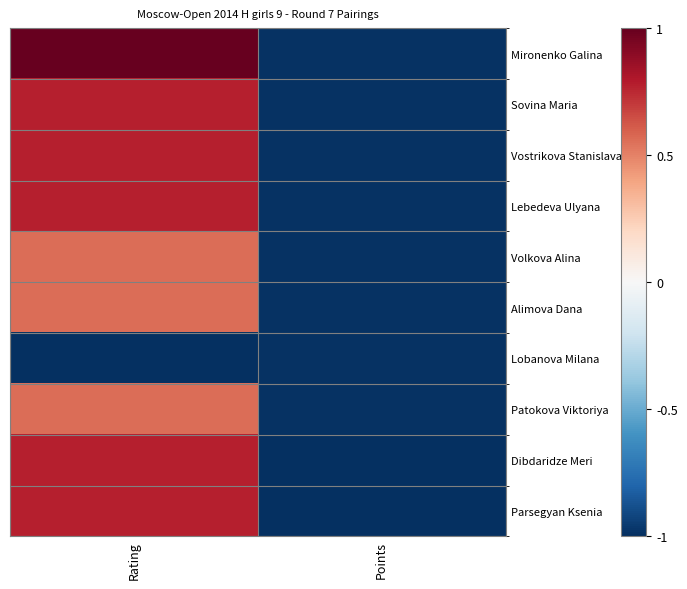

Reading left to right, extract all data points from this chart.

Mironenko Galina: Rating=1.0	Points=-1.0
Sovina Maria: Rating=0.8	Points=-1.0
Vostrikova Stanislava: Rating=0.8	Points=-1.0
Lebedeva Ulyana: Rating=0.8	Points=-1.0
Volkova Alina: Rating=0.6	Points=-1.0
Alimova Dana: Rating=0.6	Points=-1.0
Lobanova Milana: Rating=-1.0	Points=-1.0
Patokova Viktoriya: Rating=0.6	Points=-1.0
Dibdaridze Meri: Rating=0.8	Points=-1.0
Parsegyan Ksenia: Rating=0.8	Points=-1.0